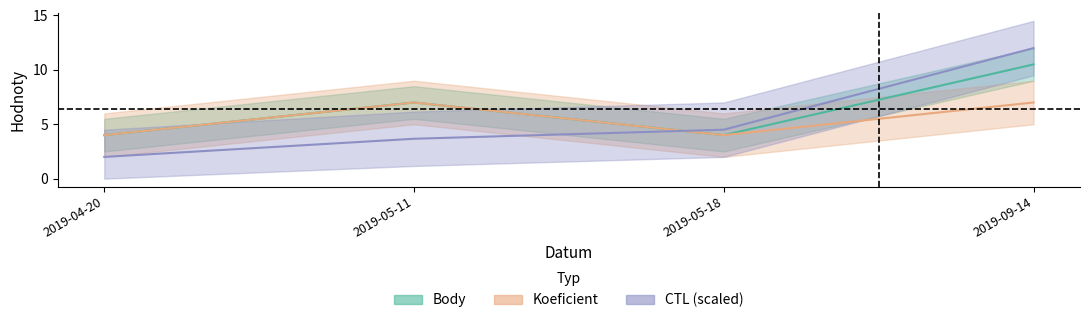

Reading left to right, list all the values displayed in this chart.

Body: 4.0	7.0	4.0	10.5
Koeficient: 4.0	7.0	4.0	7.0
CTL: 2.0	3.7	4.5	12.0